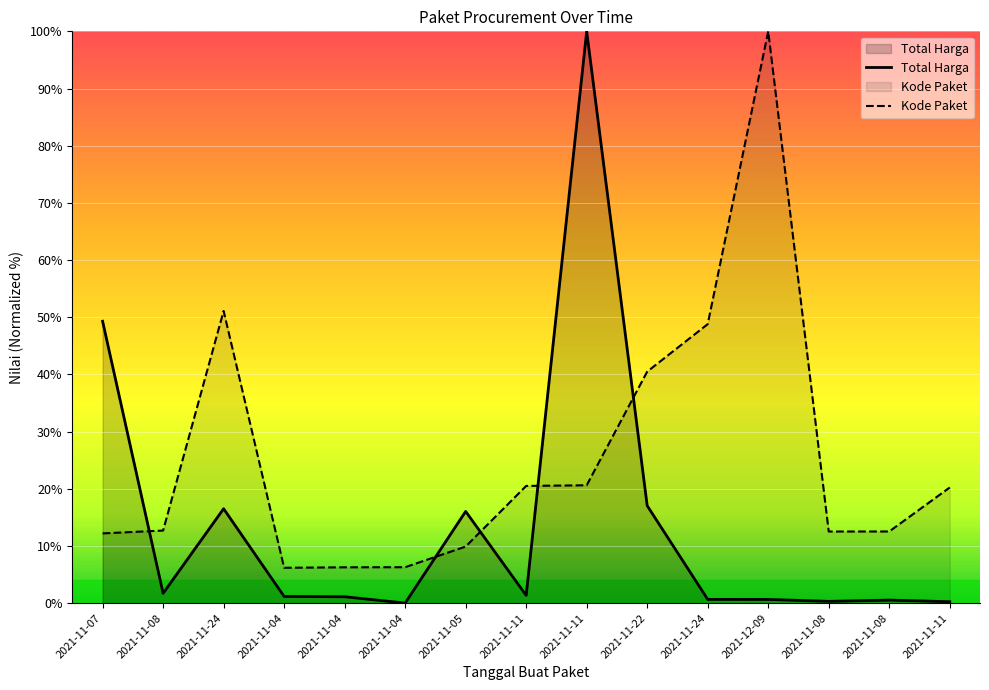

How many data points does each series have?

15